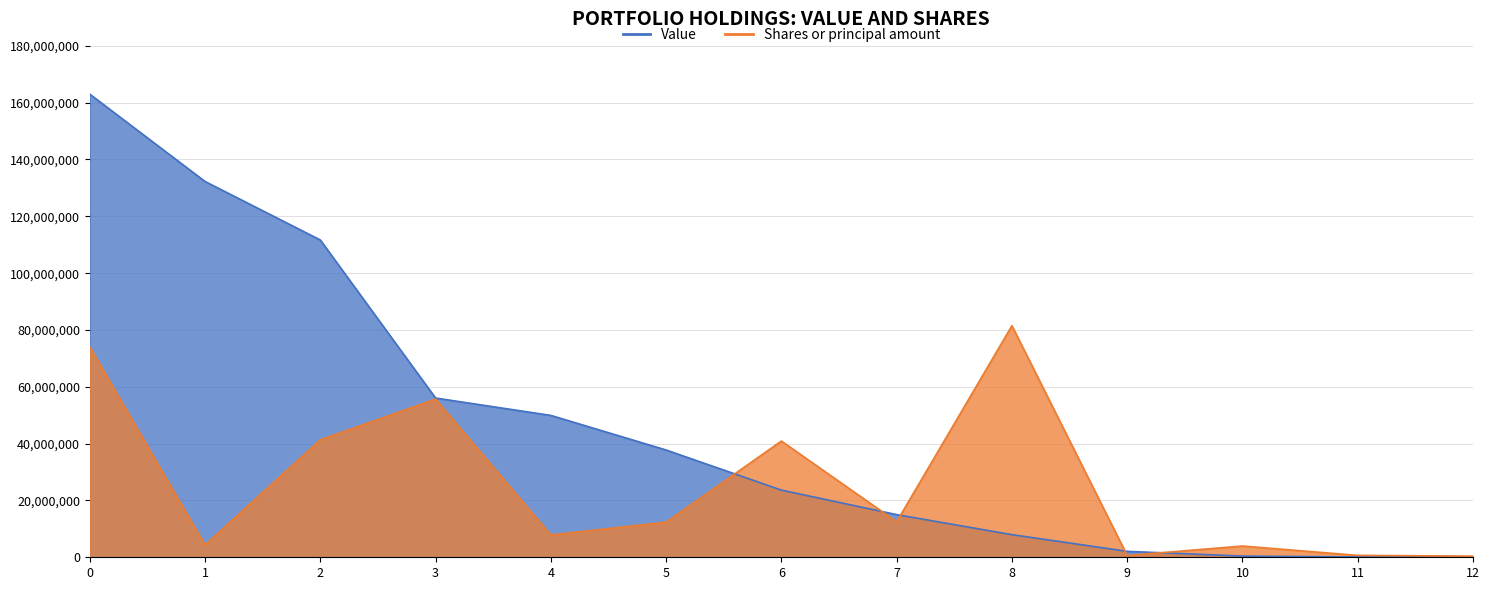

The value of Value at 2 is 77003768.8. True or false?

False